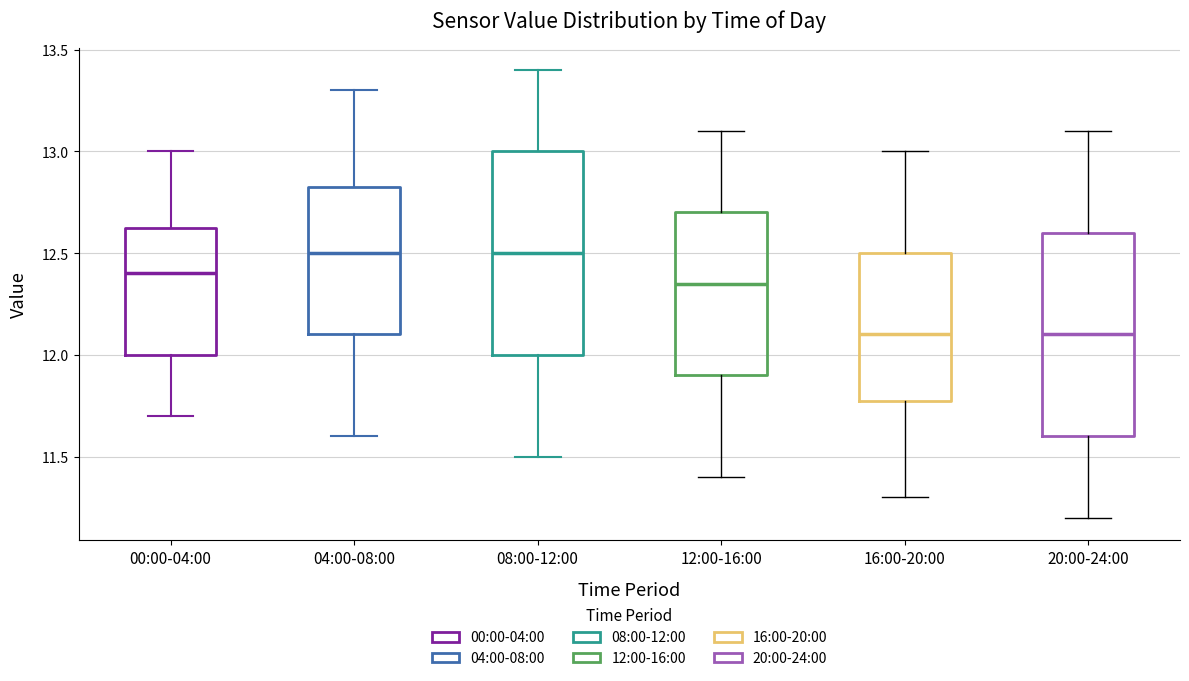

Reading left to right, read every box against the y-axis: the position of its median line, the range the box covers, and the ends of its whiskers. The values are not printed on the chart, so give them approximately, as read against the axis.

00:00-04:00: median 12.40, box 12.00 to 12.65, whiskers 11.70 to 13.00
04:00-08:00: median 12.50, box 12.10 to 12.85, whiskers 11.60 to 13.30
08:00-12:00: median 12.50, box 12.00 to 13.00, whiskers 11.50 to 13.40
12:00-16:00: median 12.35, box 11.90 to 12.70, whiskers 11.40 to 13.10
16:00-20:00: median 12.10, box 11.80 to 12.50, whiskers 11.30 to 13.00
20:00-24:00: median 12.10, box 11.60 to 12.60, whiskers 11.20 to 13.10